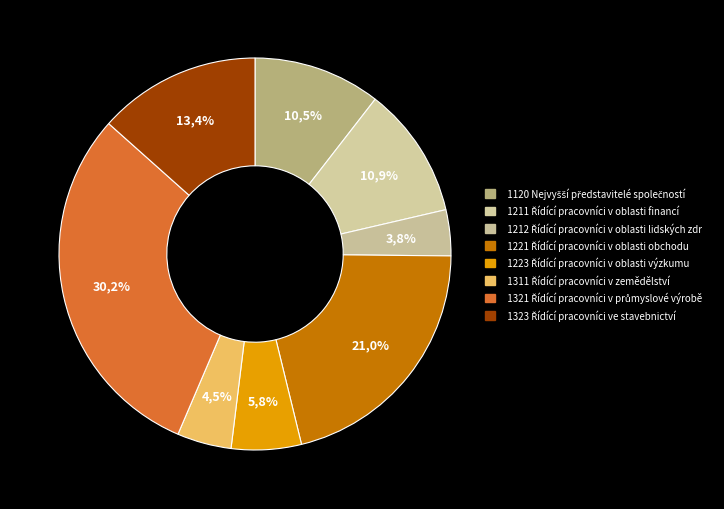

What is the total percentage of 1323 Řídící pracovníci ve stavebnictví and 1211 Řídící pracovníci v oblasti financí?

24.3%